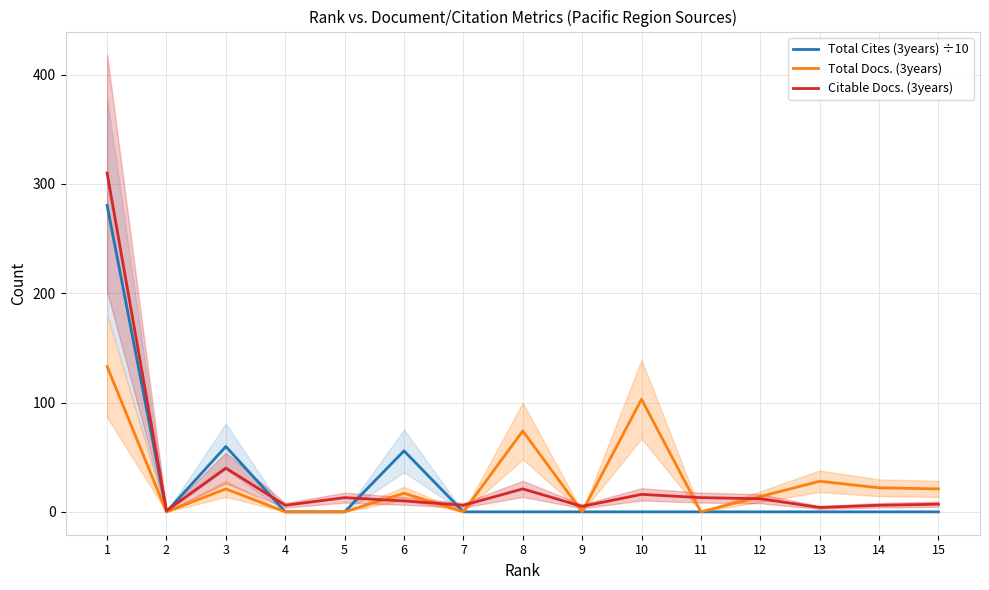

Is it true that Citable Docs. (3years) equals 0.3 at 2?

False